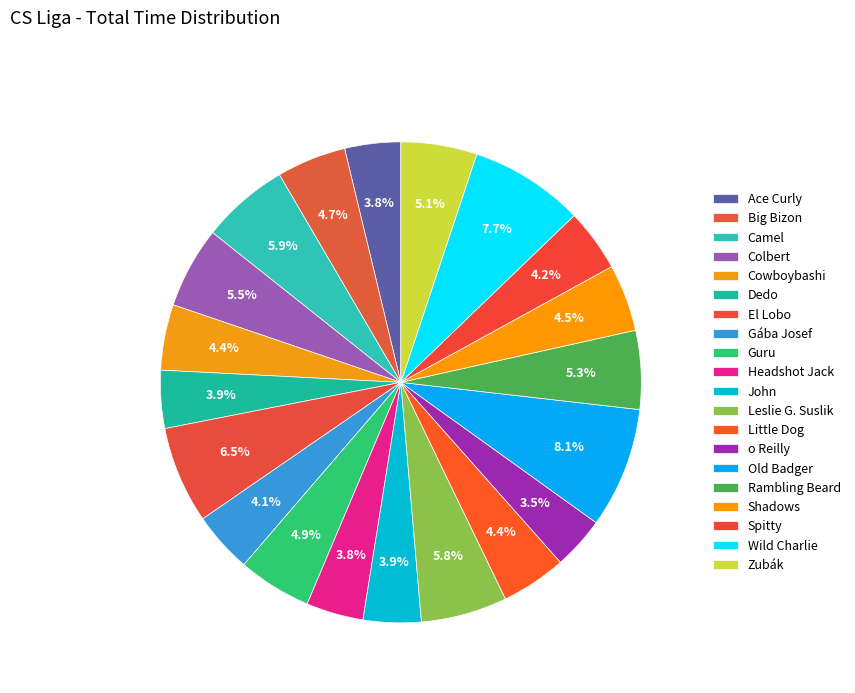

What percentage is the Wild Charlie slice, to the nearest percent?

8%